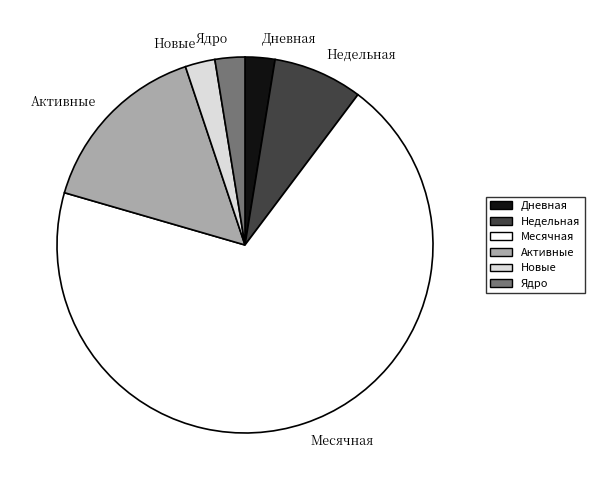

Is there any slice that represents more than half of the pie?

Yes